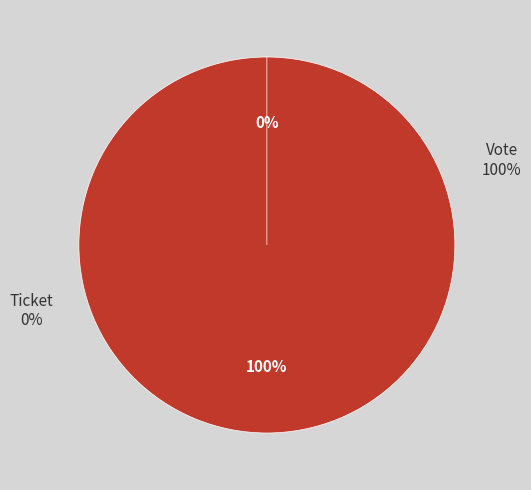

Is there any slice that represents more than half of the pie?

Yes